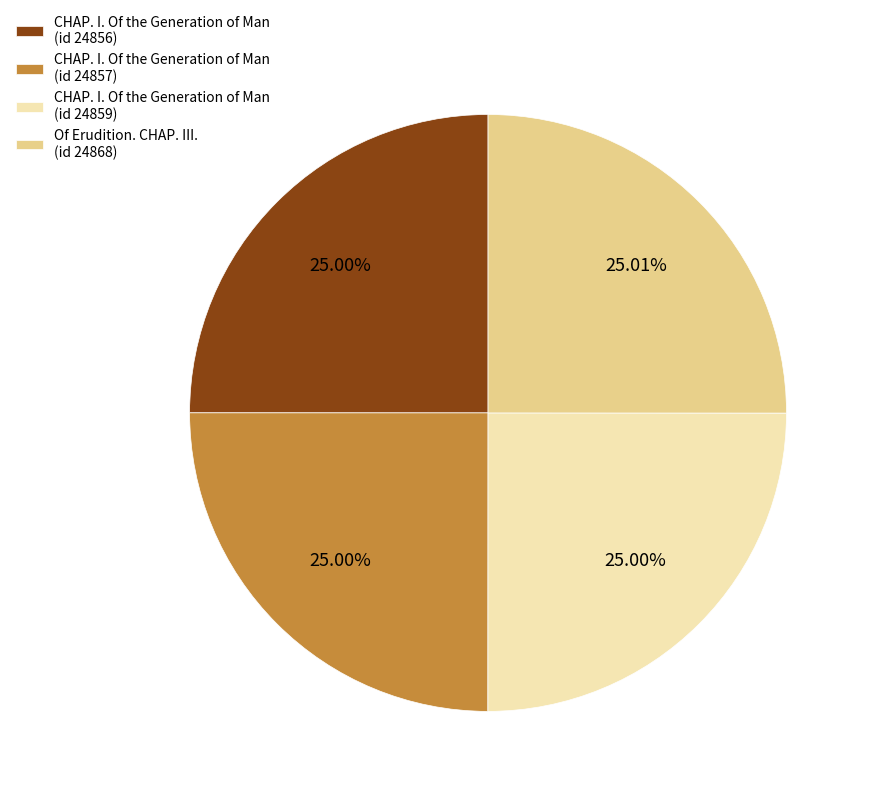

How many segments does this pie chart have?

4